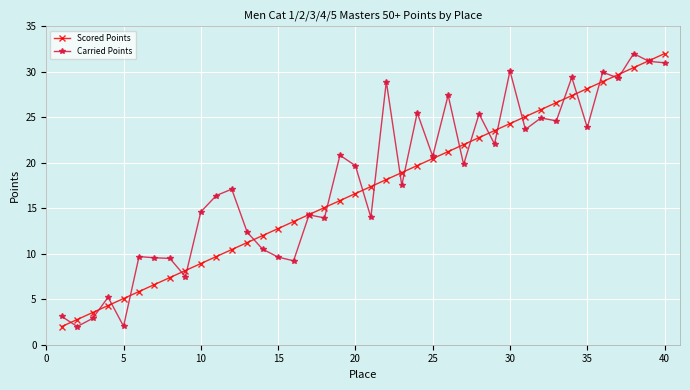

What is the maximum value for Scored Points?

32.0